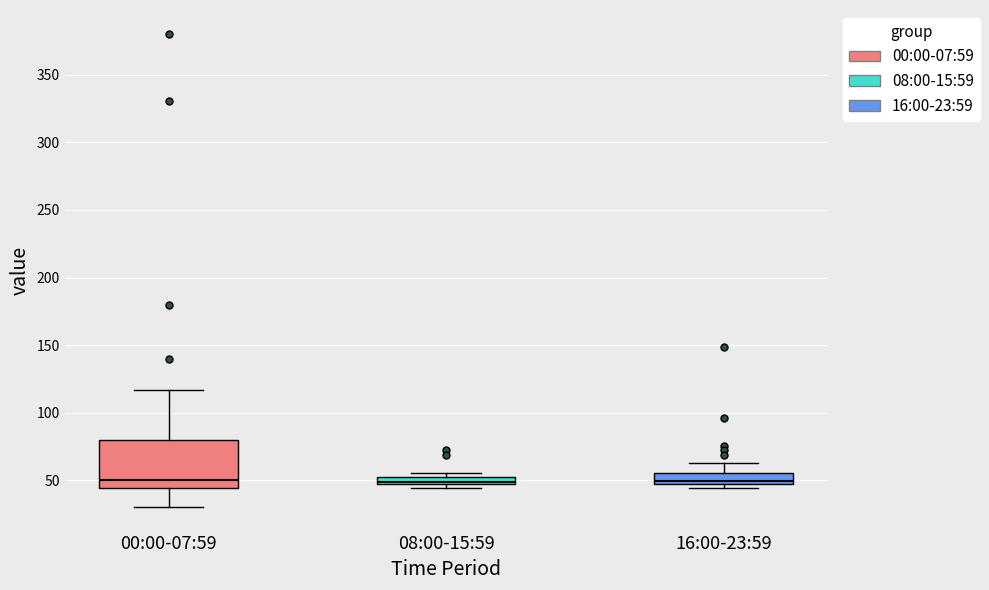

Which box is the tallest, from its lower edge to its upper edge?

00:00-07:59